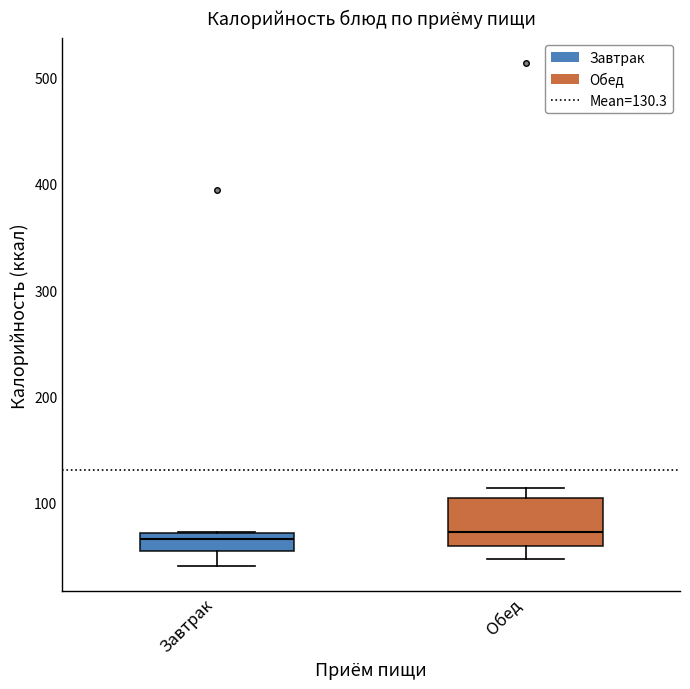

Reading left to right, transcribe this box plot: for each box, give where its median line is, the range the box spans, and where its two whiskers end, as read against the y-axis. The values are not printed on the chart, so give them approximately, as read against the axis.

Завтрак: median 70 (just below the box's upper edge), box 50 to 70, whiskers 40 to 70
Обед: median 70, box 60 to 100, whiskers 50 to 110